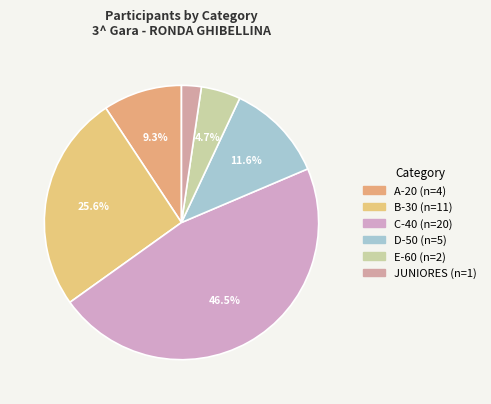

What is the ratio of the value at A-20 to the value at JUNIORES?

4.0